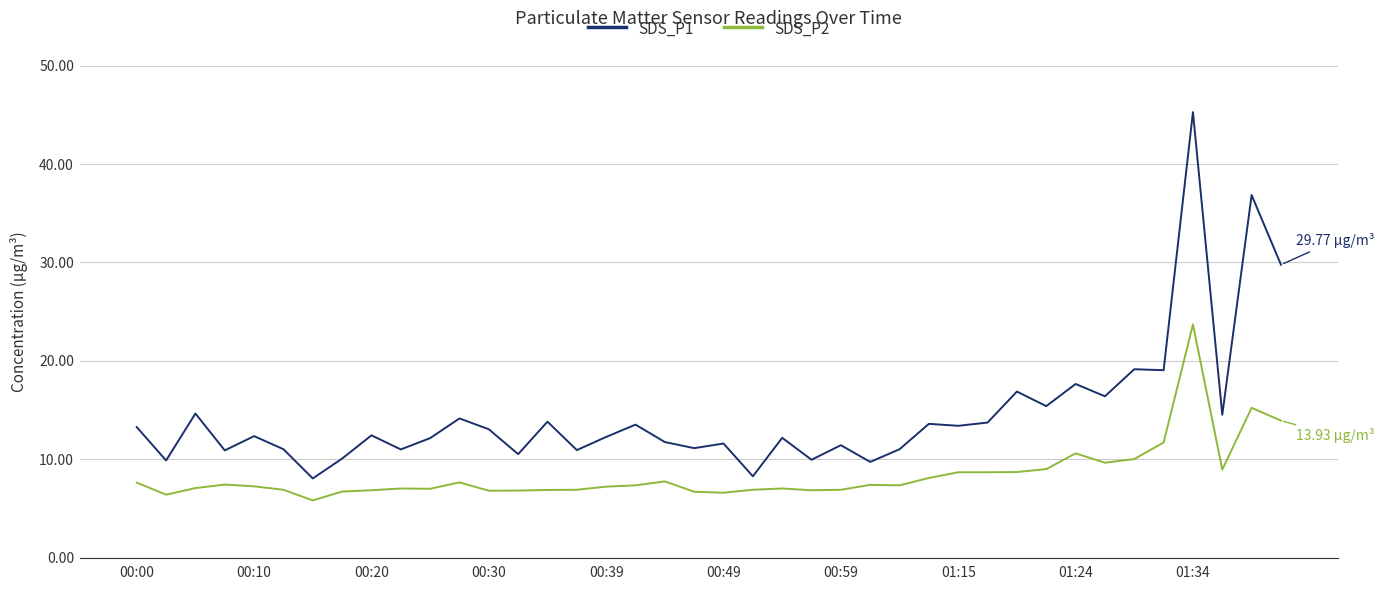

Which series has the largest total across all categories?

SDS_P1